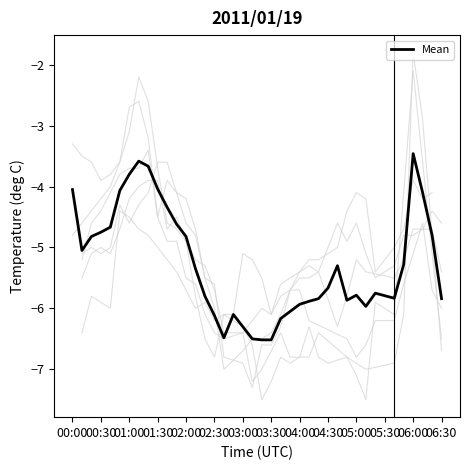

At which label does the data first exceed -5?

00:00